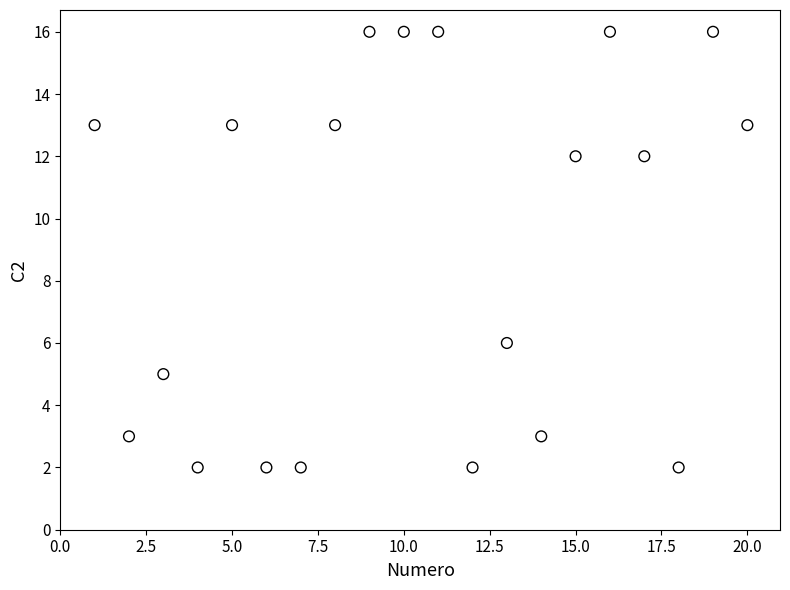

What is the range of Y values (max minus min)?

14